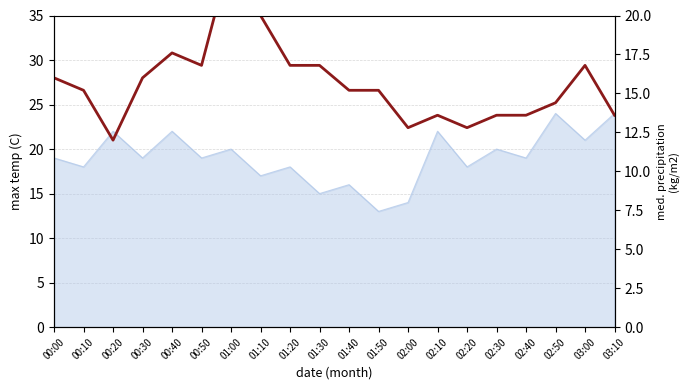

What is the label of the 19th point from the left?

03:00